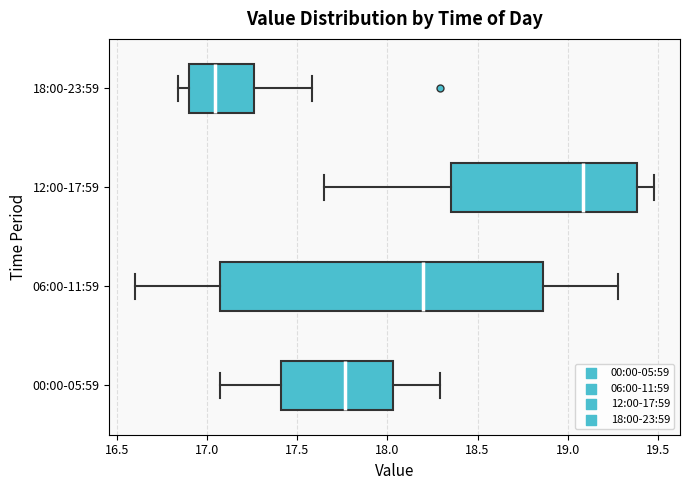

Reading bottom to top, transcribe this box plot: for each box, give where its median line is, the range the box spans, and where its two whiskers end, as read against the x-axis. The values are not printed on the chart, so give them approximately, as read against the axis.

00:00-05:59: median 17.75, box 17.40 to 18.05, whiskers 17.05 to 18.30
06:00-11:59: median 18.20, box 17.05 to 18.85, whiskers 16.60 to 19.30
12:00-17:59: median 19.10, box 18.35 to 19.40, whiskers 17.65 to 19.50
18:00-23:59: median 17.05, box 16.90 to 17.25, whiskers 16.85 to 17.60